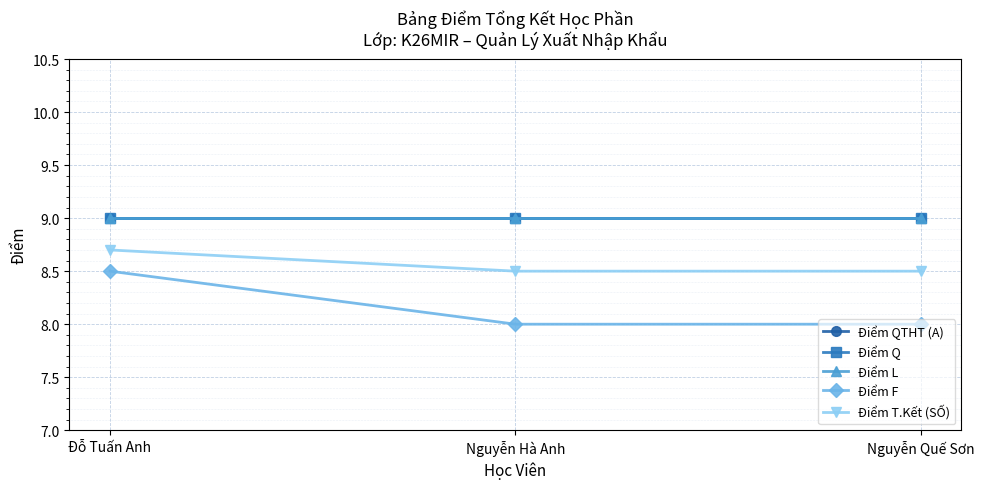

How many lines are shown in the chart?

5